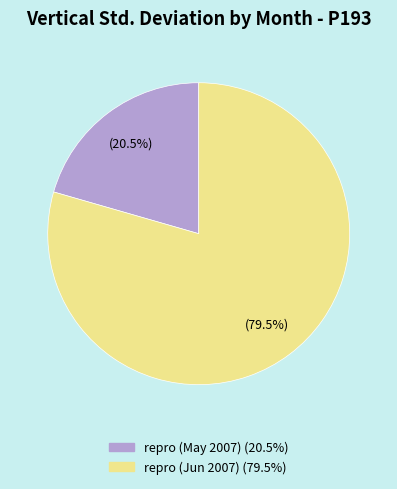

Is there any slice that represents more than half of the pie?

Yes